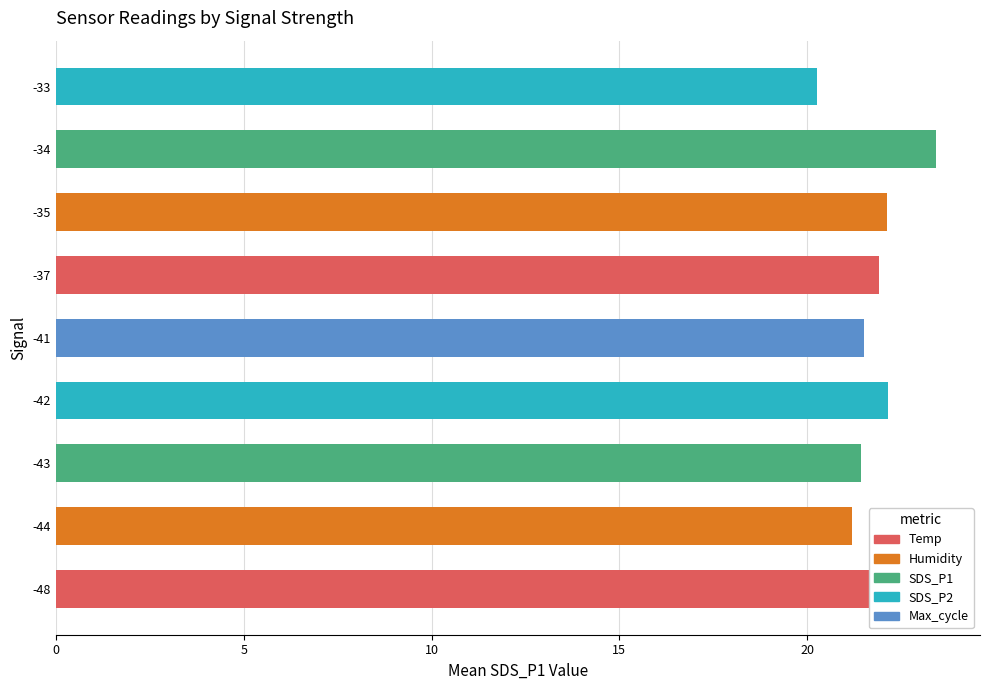

What is the ratio of the value at -35 to the value at -41?

1.0